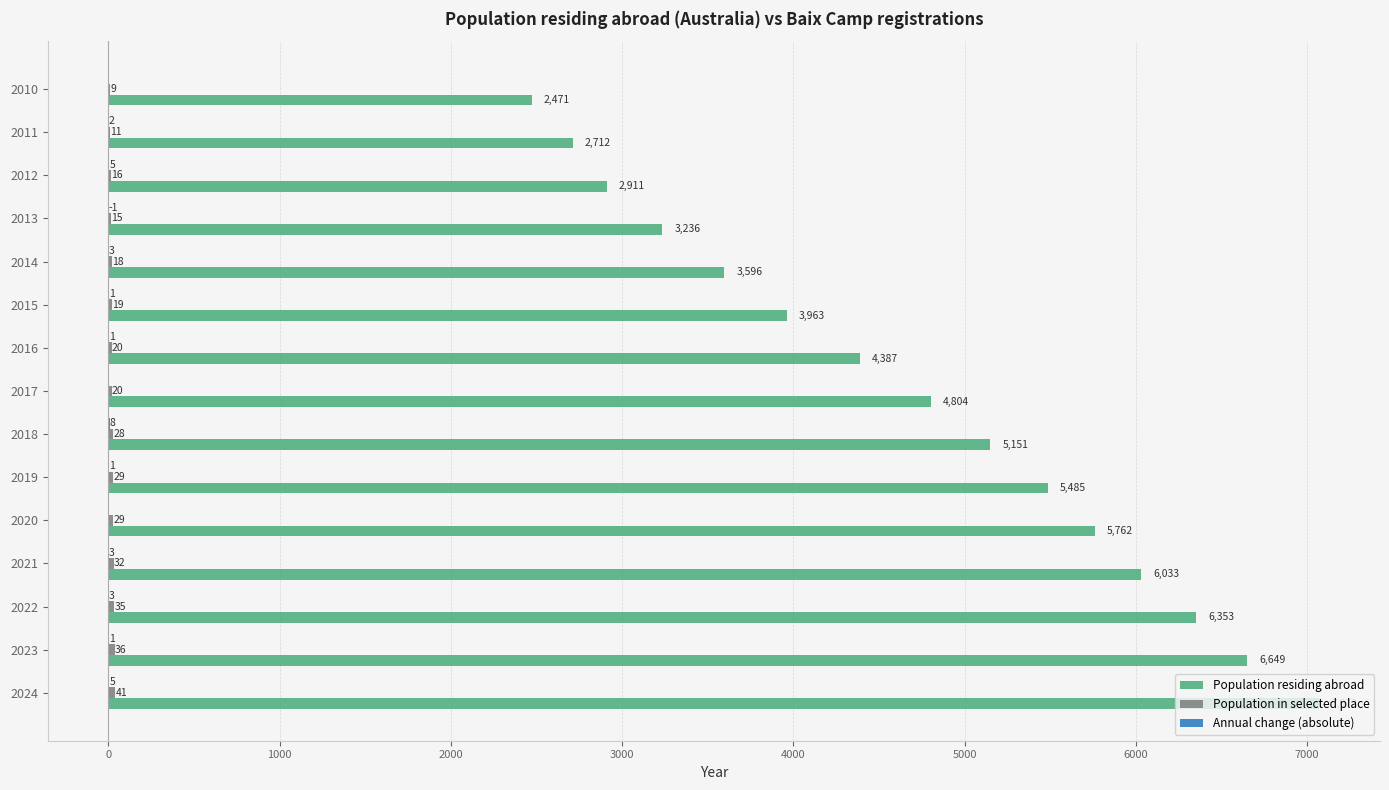

At which label does Population residing abroad reach its peak?

2024